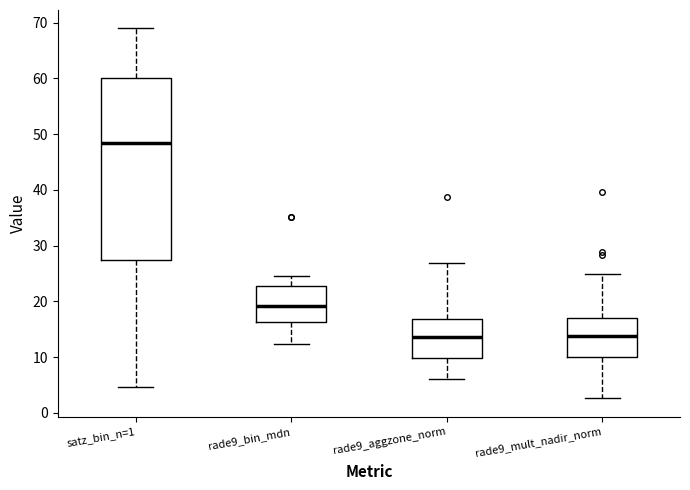

Reading left to right, read every box against the y-axis: the position of its median line, the range the box covers, and the ends of its whiskers. The values are not printed on the chart, so give them approximately, as read against the axis.

satz_bin_n=1: median 48, box 27 to 60, whiskers 5 to 69
rade9_bin_mdn: median 19, box 16 to 23, whiskers 12 to 25
rade9_aggzone_norm: median 14, box 10 to 17, whiskers 6 to 27
rade9_mult_nadir_norm: median 14, box 10 to 17, whiskers 3 to 25